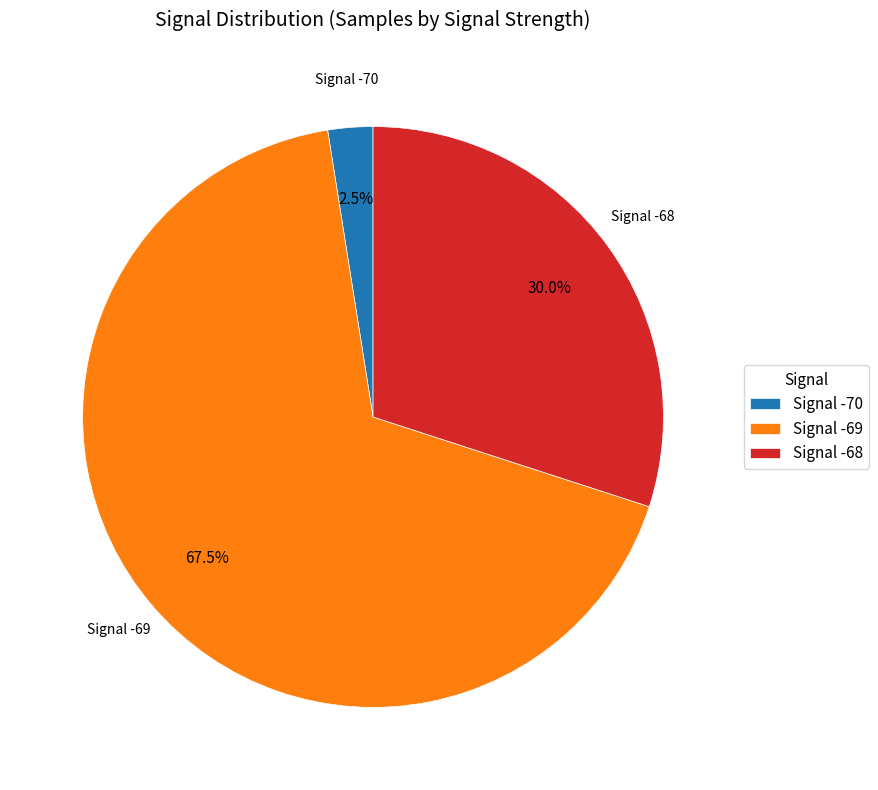

Count the number of slices in the pie.

3